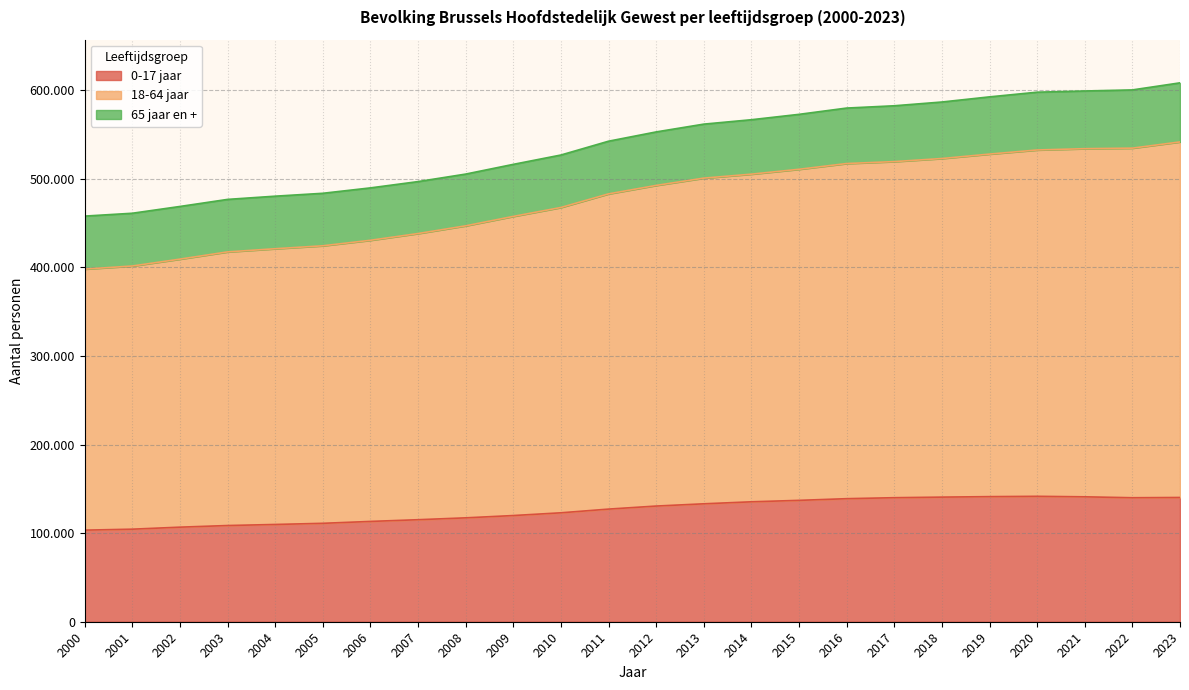

At how many categories does at least one series exceed 395529?

24